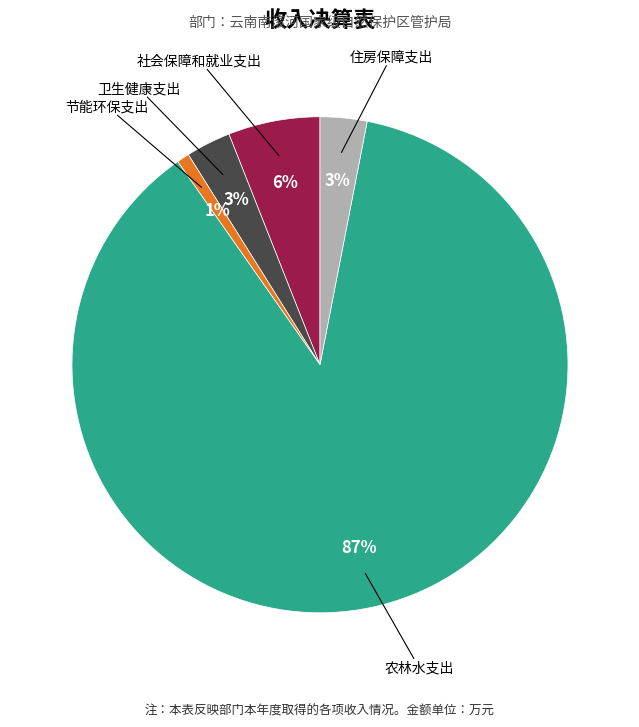

Is there a majority slice in this chart?

Yes